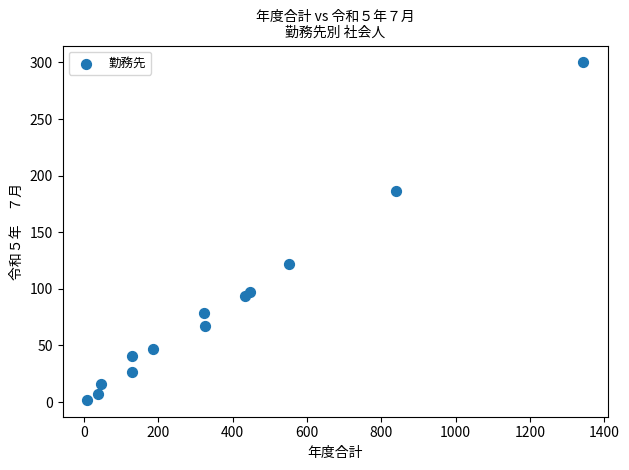

What Y value in the scatter plot is closest to 151?

122